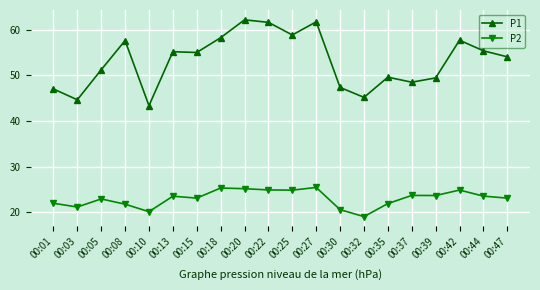

True or false: P2 and P1 cross at least once.

False